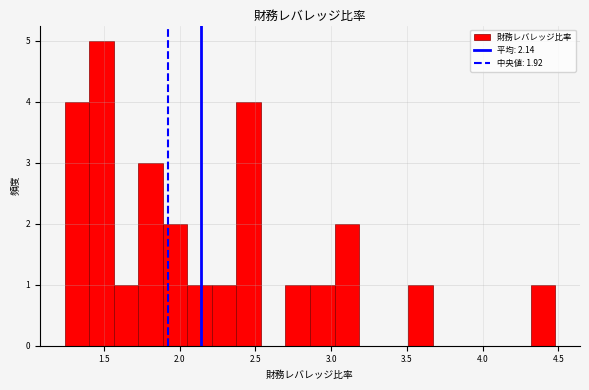

Around what value on the x-axis is the tallest bar? Give the approximate position of its centre, as read against the axis.

1.50